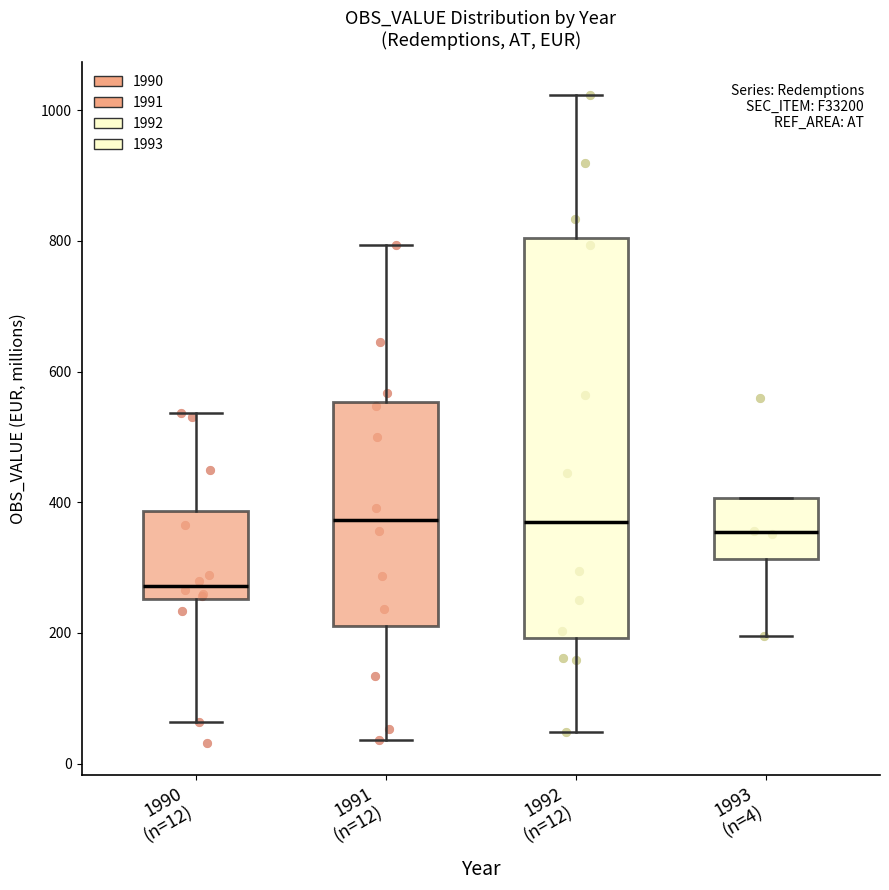

Reading left to right, transcribe this box plot: for each box, give where its median line is, the range the box spans, and where its two whiskers end, as read against the y-axis. The values are not printed on the chart, so give them approximately, as read against the axis.

1990 (n=12): median 280, box 260 to 380, whiskers 60 to 540
1991 (n=12): median 380, box 220 to 560, whiskers 40 to 800
1992 (n=12): median 360, box 200 to 800, whiskers 40 to 1020
1993 (n=4): median 360, box 320 to 400, whiskers 200 to 400